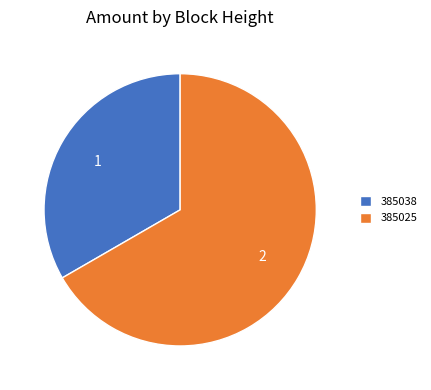

What is the majority slice?

385025